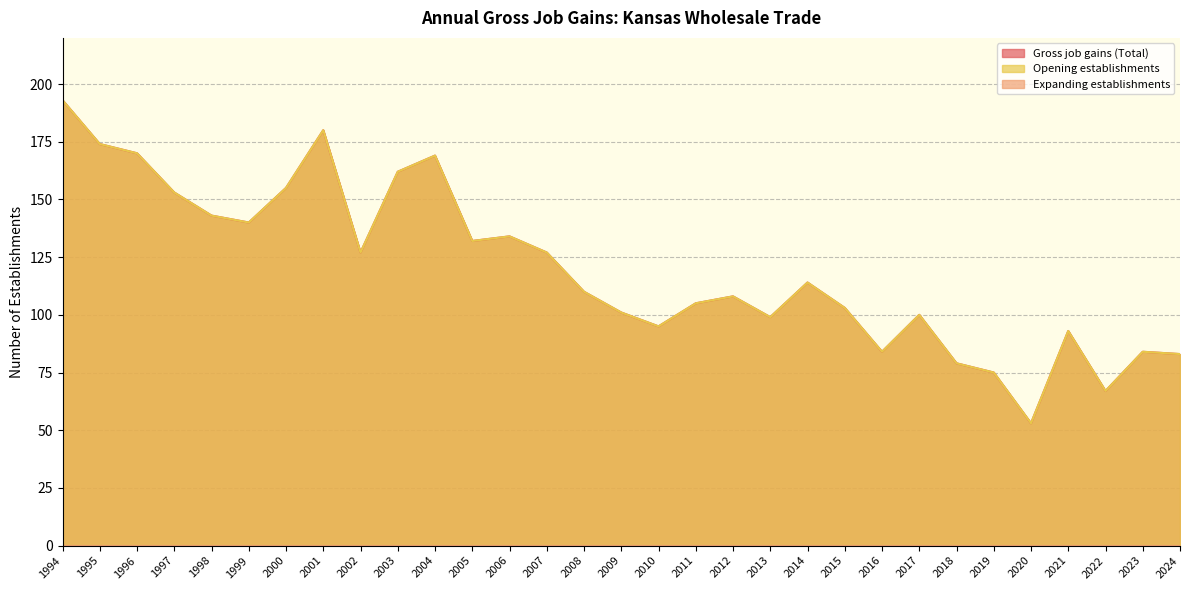

Where does the Gross job gains (Total) series first go above 110?

1994